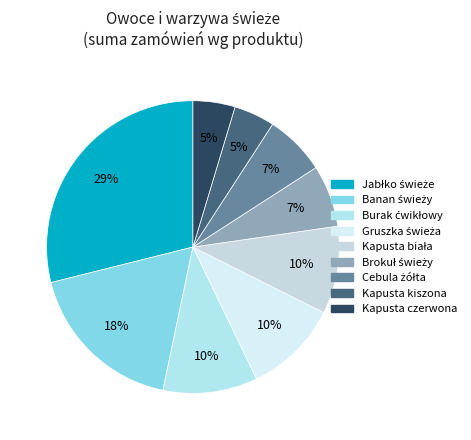

To the nearest percent, what is the difference between the Brokuł świeży and Kapusta czerwona slice percentages?

2%